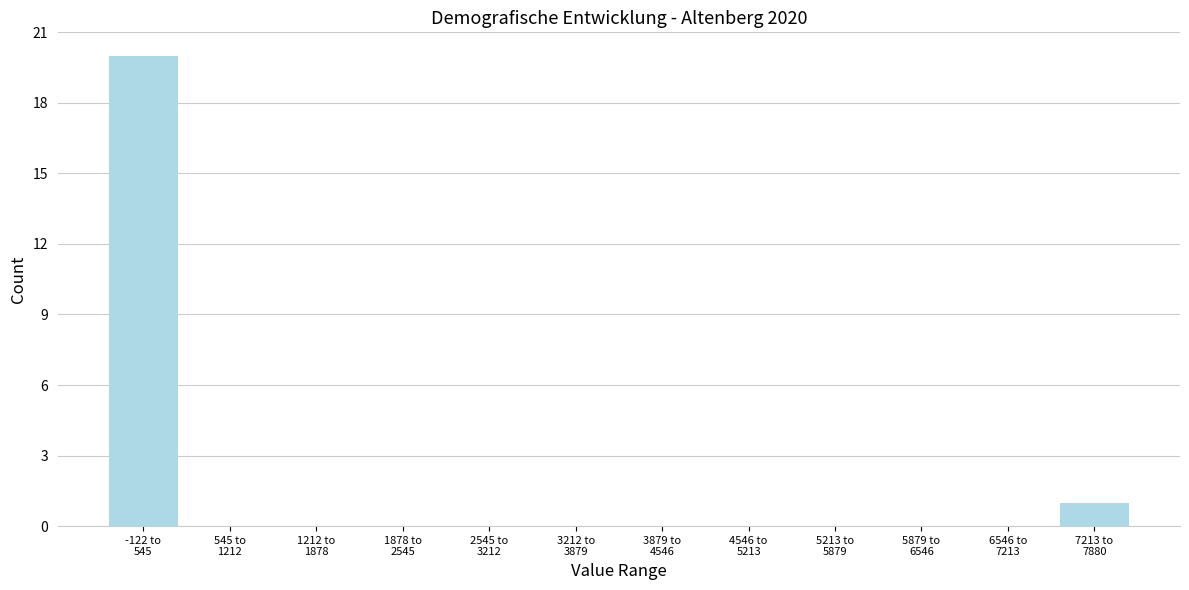

What is the maximum value shown in the chart?

20